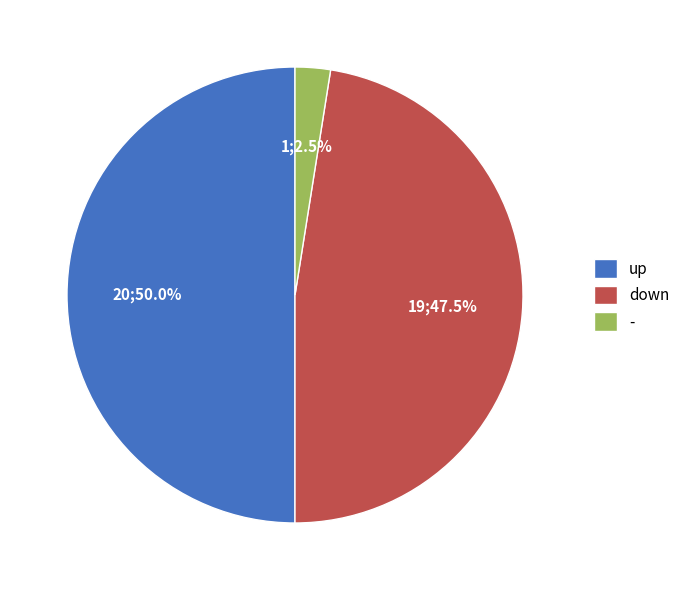

Does down account for over 50% of the chart?

No